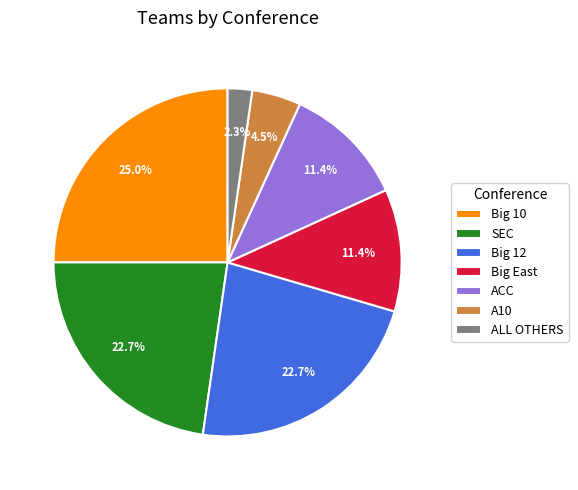

True or false: Big 12 accounts for 33% of the total.

False